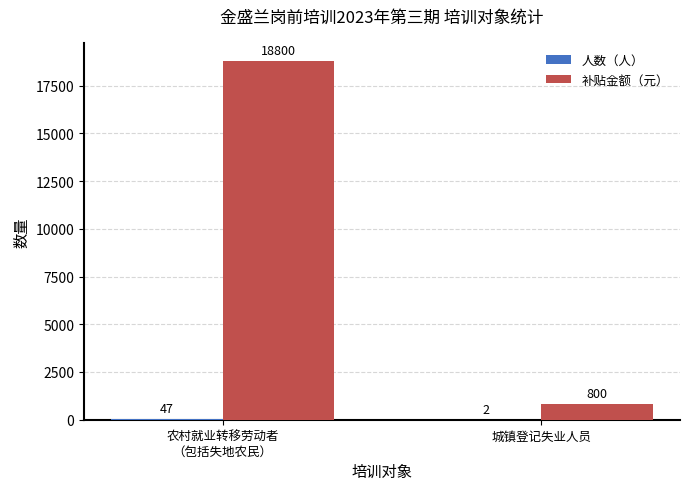

The 补贴金额（元） series shows 800 at 城镇登记失业人员. True or false?

True